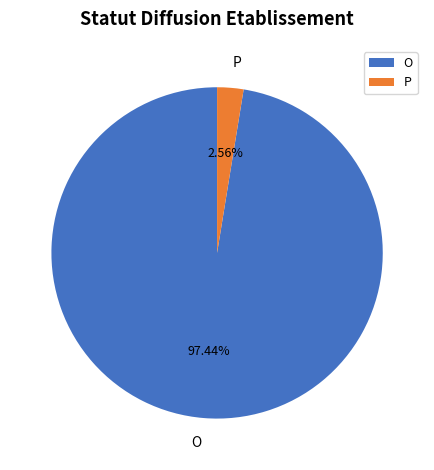

Combined, what portion of the pie is P and O?

100.0%